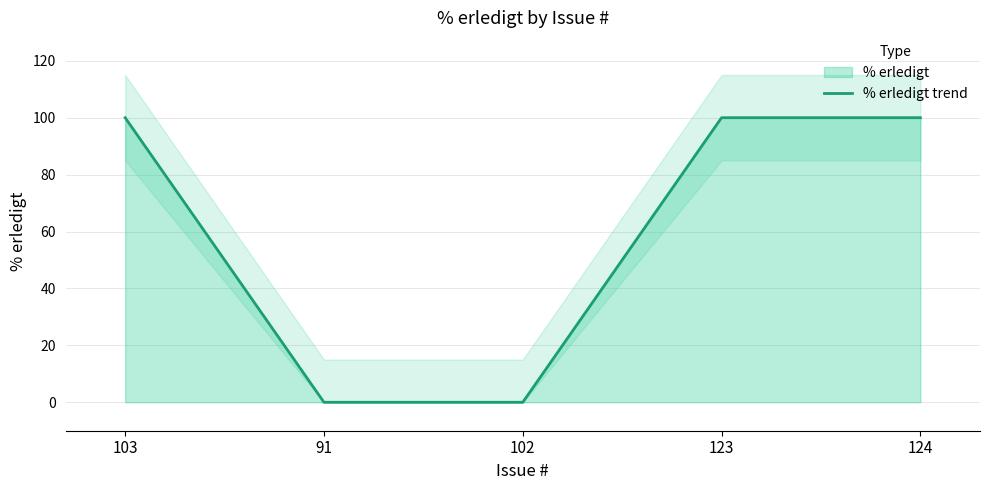

Rank the categories by value from lowest to highest.

91, 102, 103, 123, 124